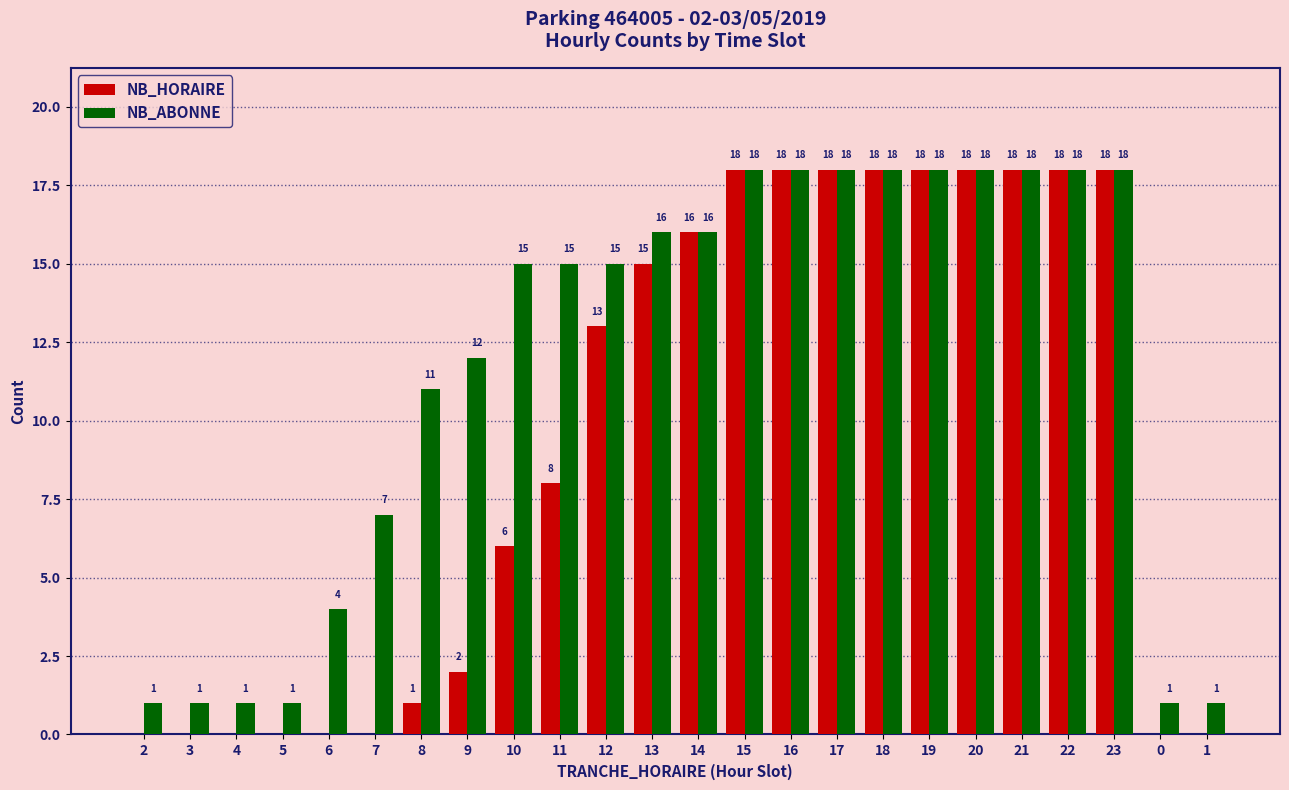

The value of NB_HORAIRE at 22 is 18. True or false?

True